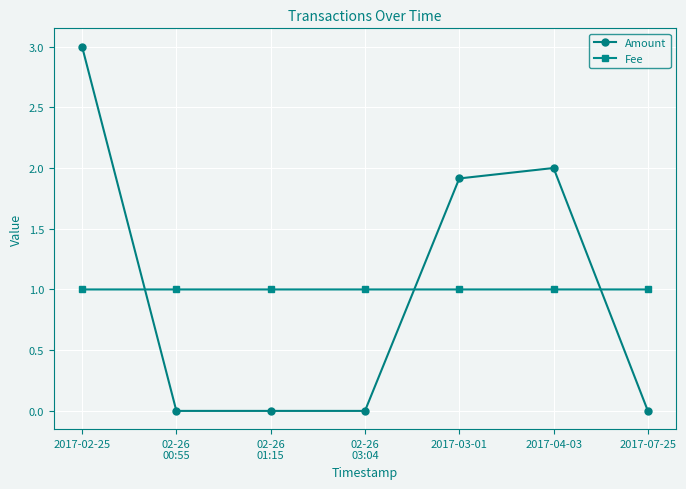

What are all the series names shown in the legend?

Amount, Fee